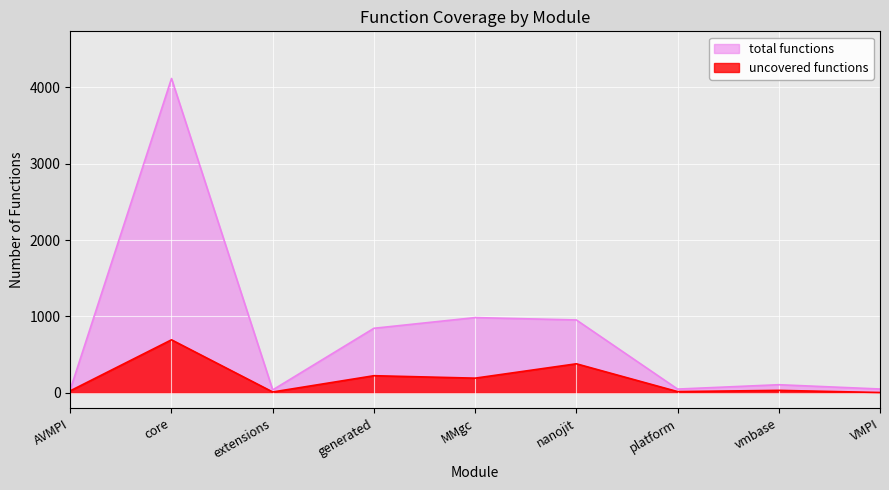

How many lines are shown in the chart?

2